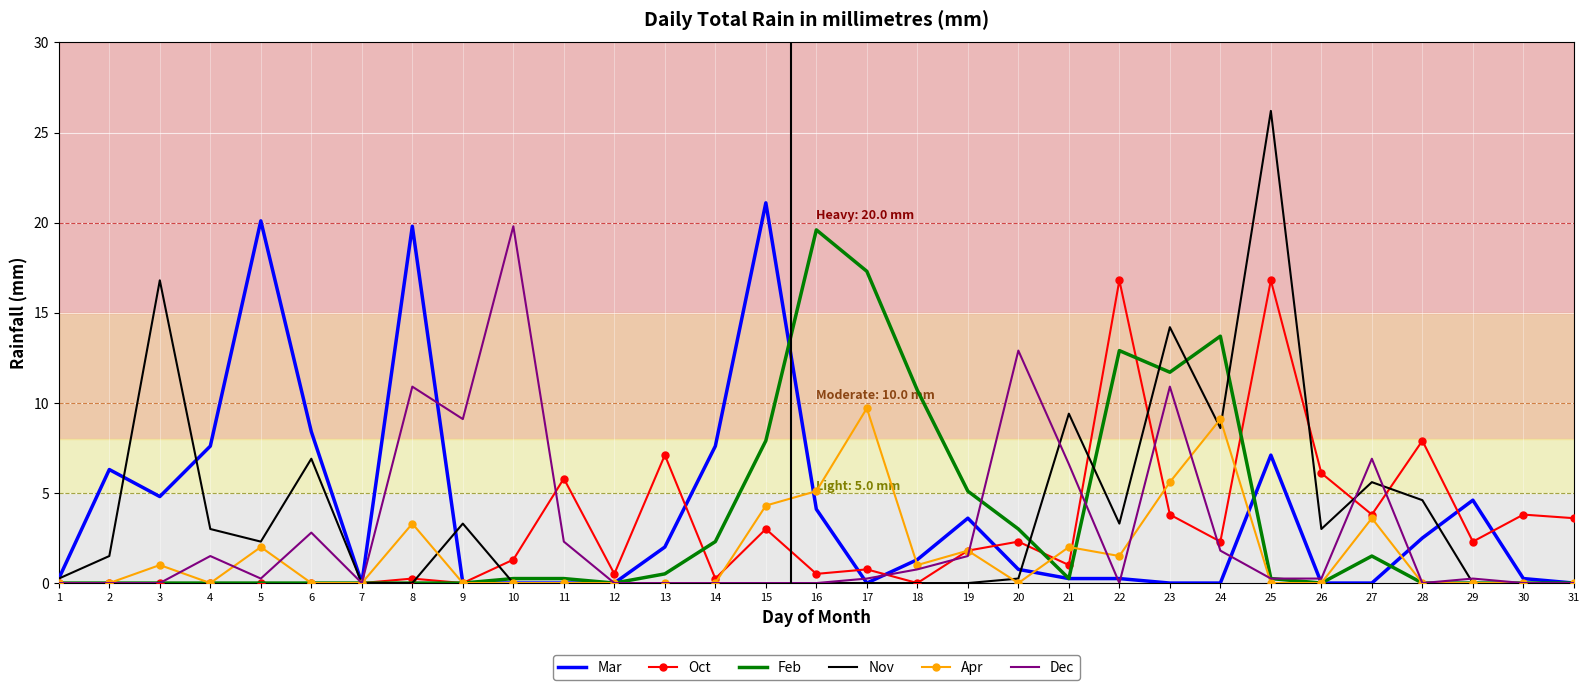

Where is the first local minimum for Mar?

3